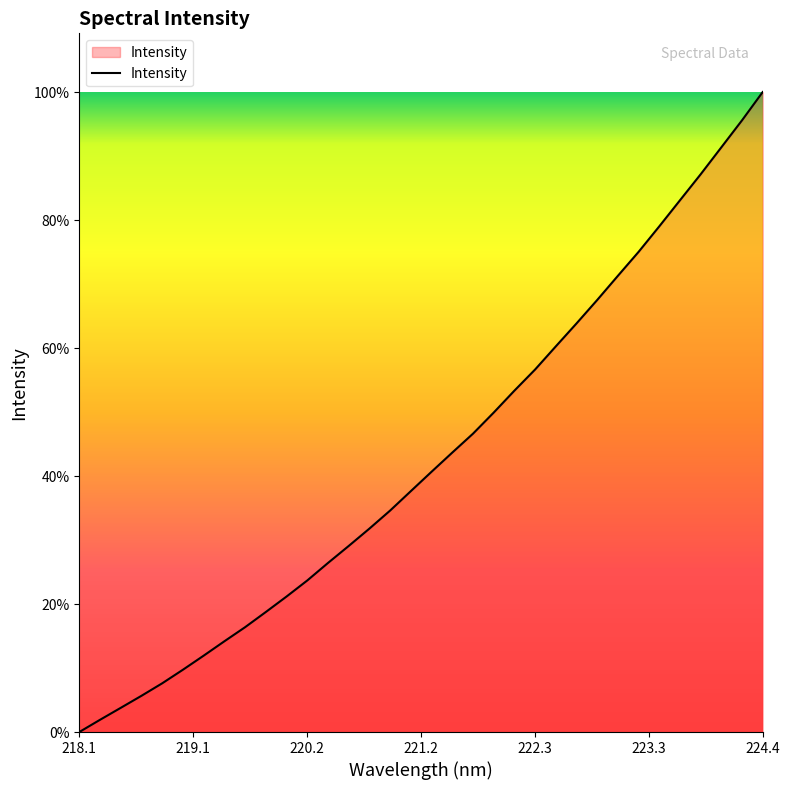

Does the chart display data point markers on the line(s)?

No